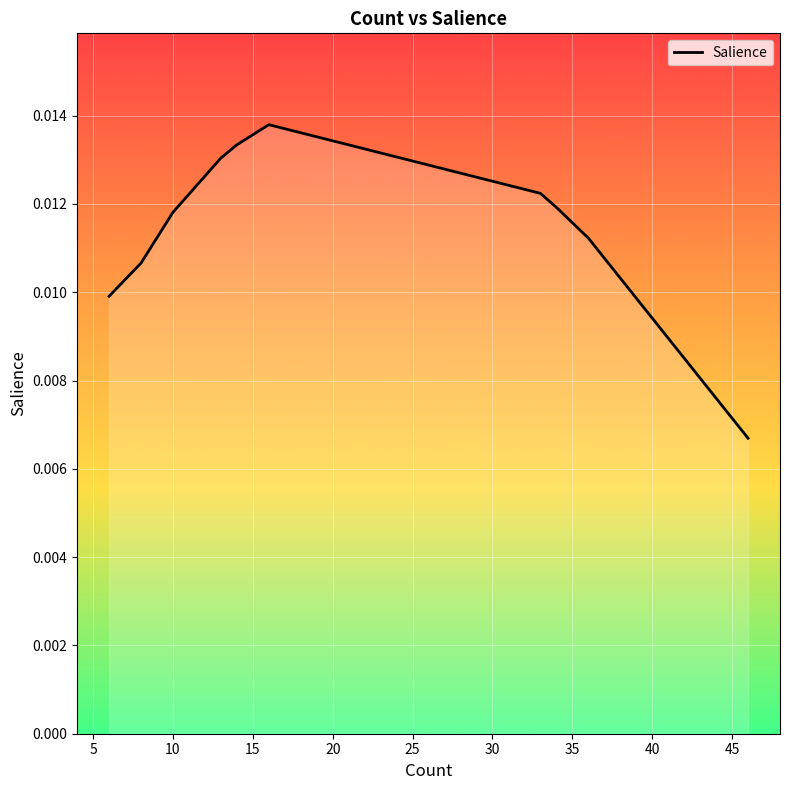

How many values are between 0 and 1?

18